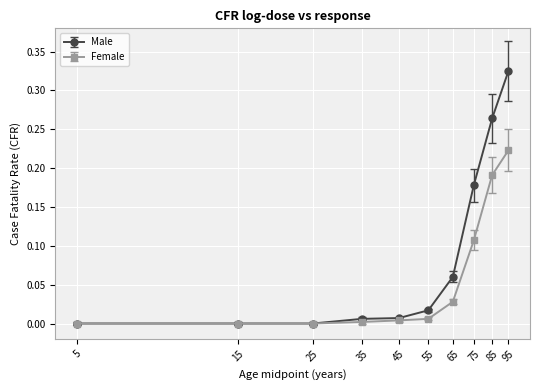

The value of Male at 5 is 0.0. True or false?

True